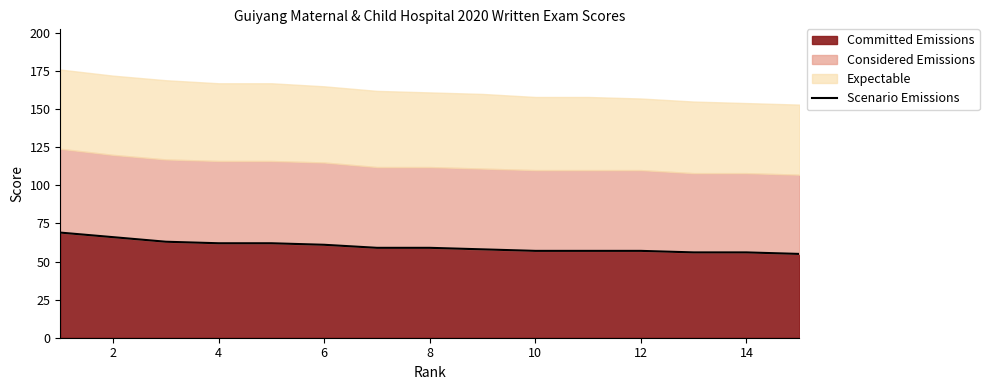

The value of Committed Emissions at 6 is 61. True or false?

True